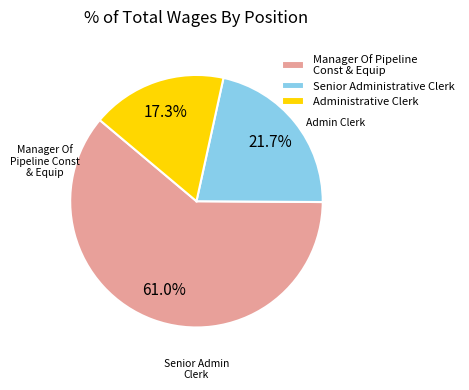

How many slices are in this pie chart?

3